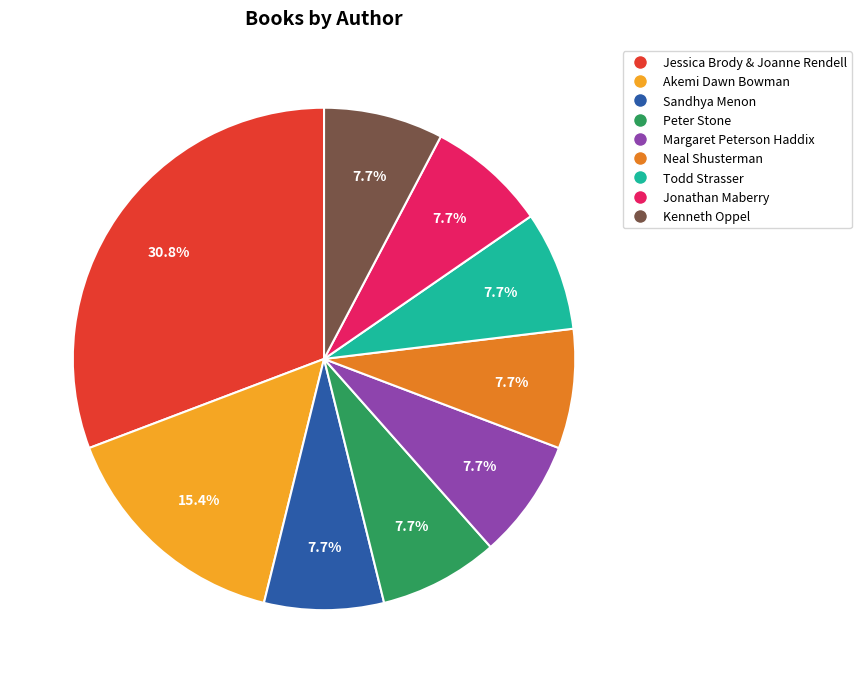

To the nearest percent, what portion does Kenneth Oppel represent?

8%